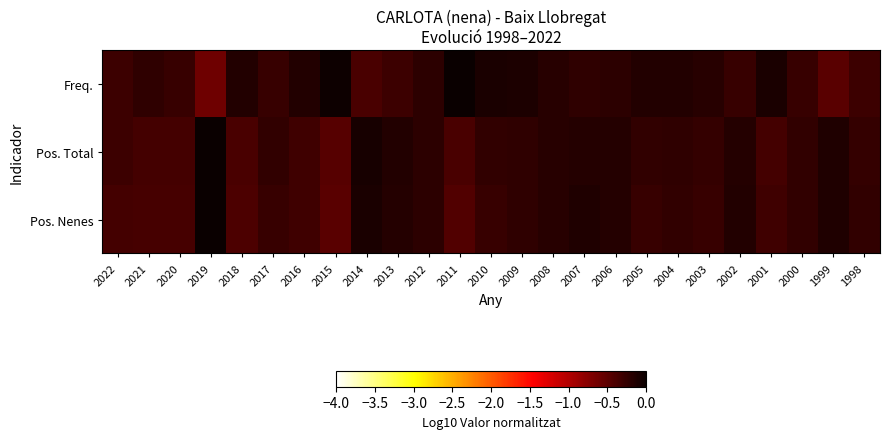

At 2015, list the series in order from largest to smallest.

Freq., Pos. Total, Pos. Nenes